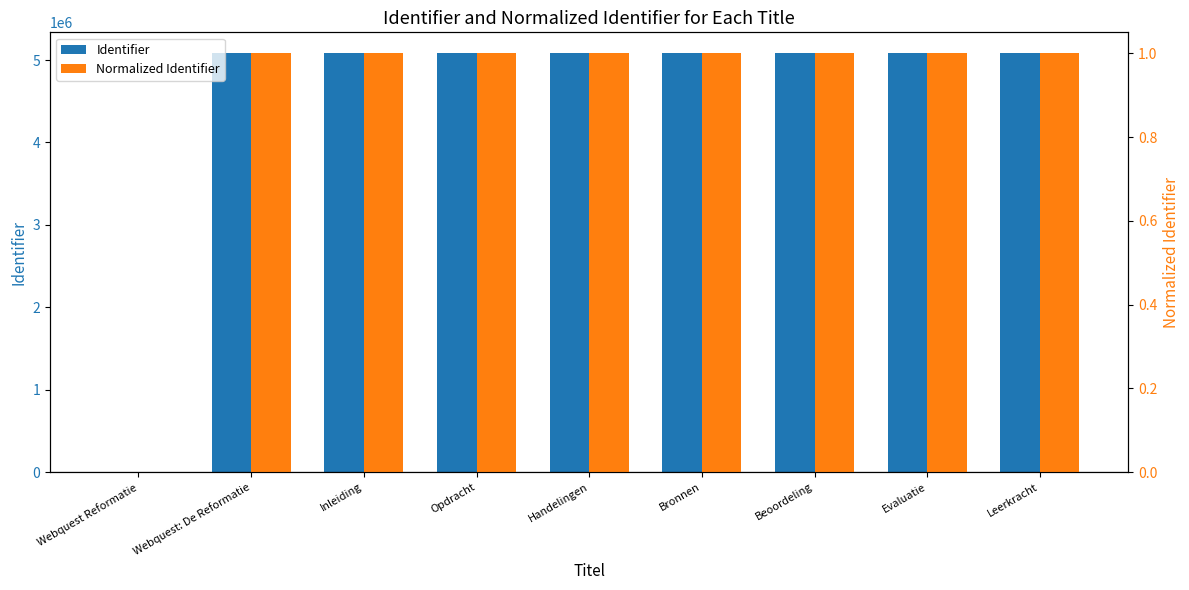

Reading left to right, transcribe all the data shown in this chart.

Identifier: 0.0	5082053.0	5082066.0	5082093.0	5082320.0	5082321.0	5082322.0	5082324.0	5082325.0
Normalized Identifier: 0.0	1.0	1.0	1.0	1.0	1.0	1.0	1.0	1.0